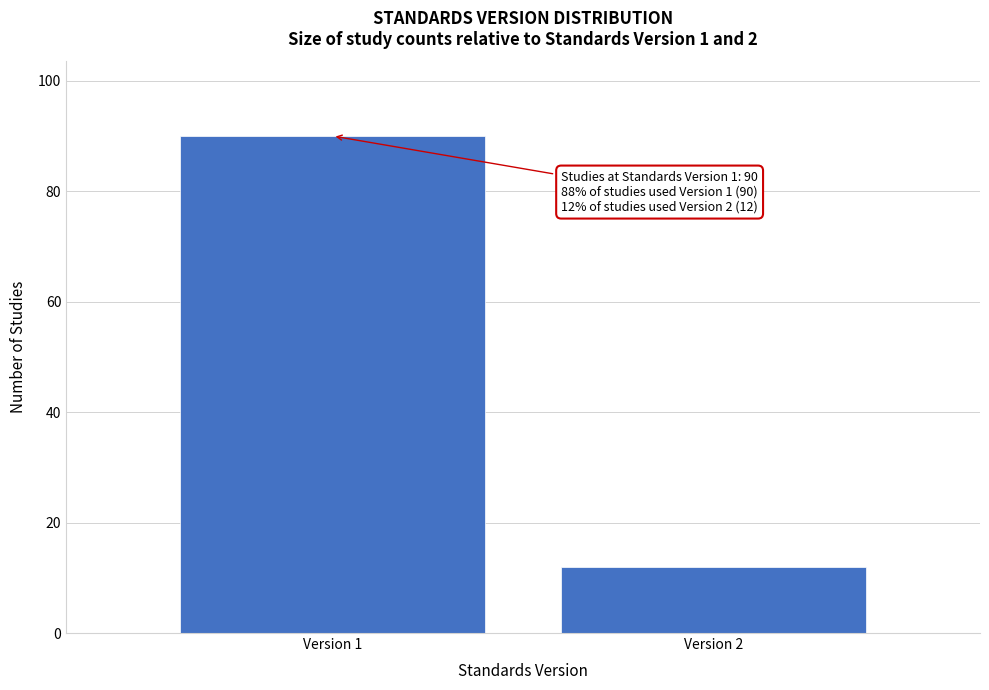

Reading left to right, list all the values displayed in this chart.

Version 1=90	Version 2=12